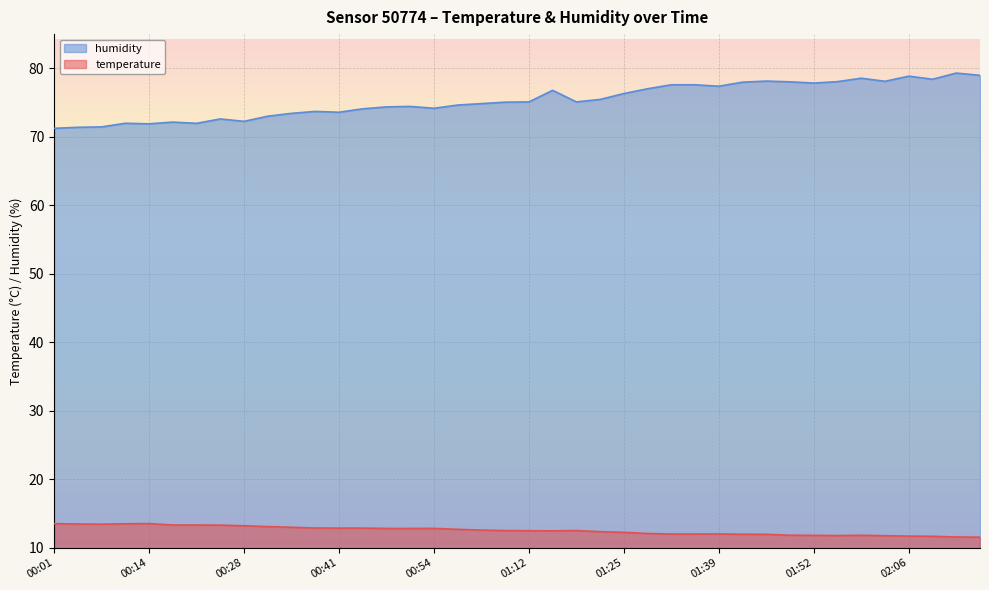

What is the difference between the second highest and minimum values in the temperature series?

2.0